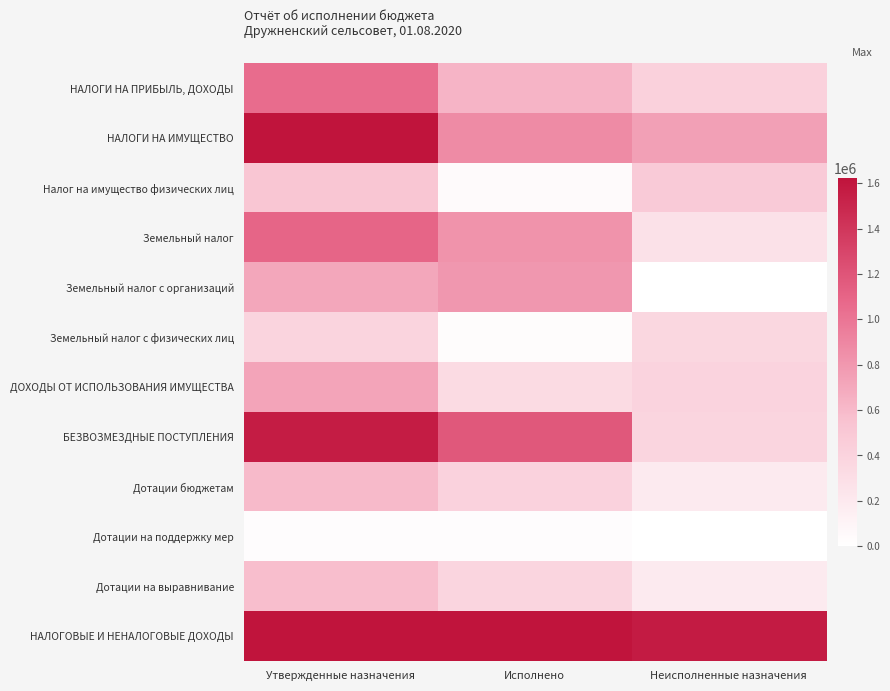

How many distinct data groups are displayed?

12